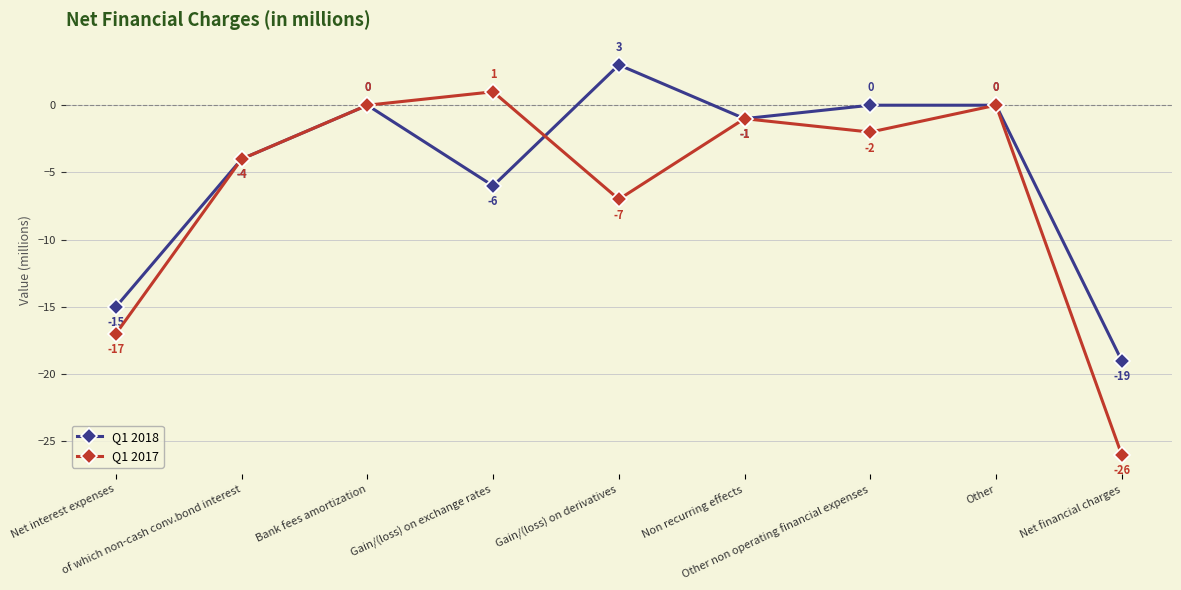

In Q1 2017, how many points are higher than both neighbors (excluding endpoints)?

3